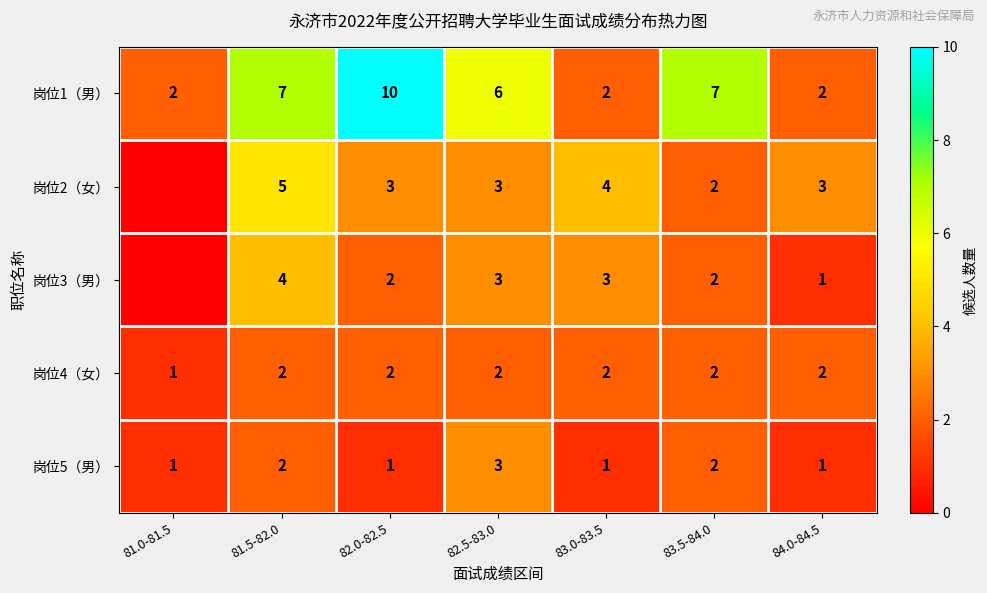

What is the total value across all series at 83.5-84.0?

15